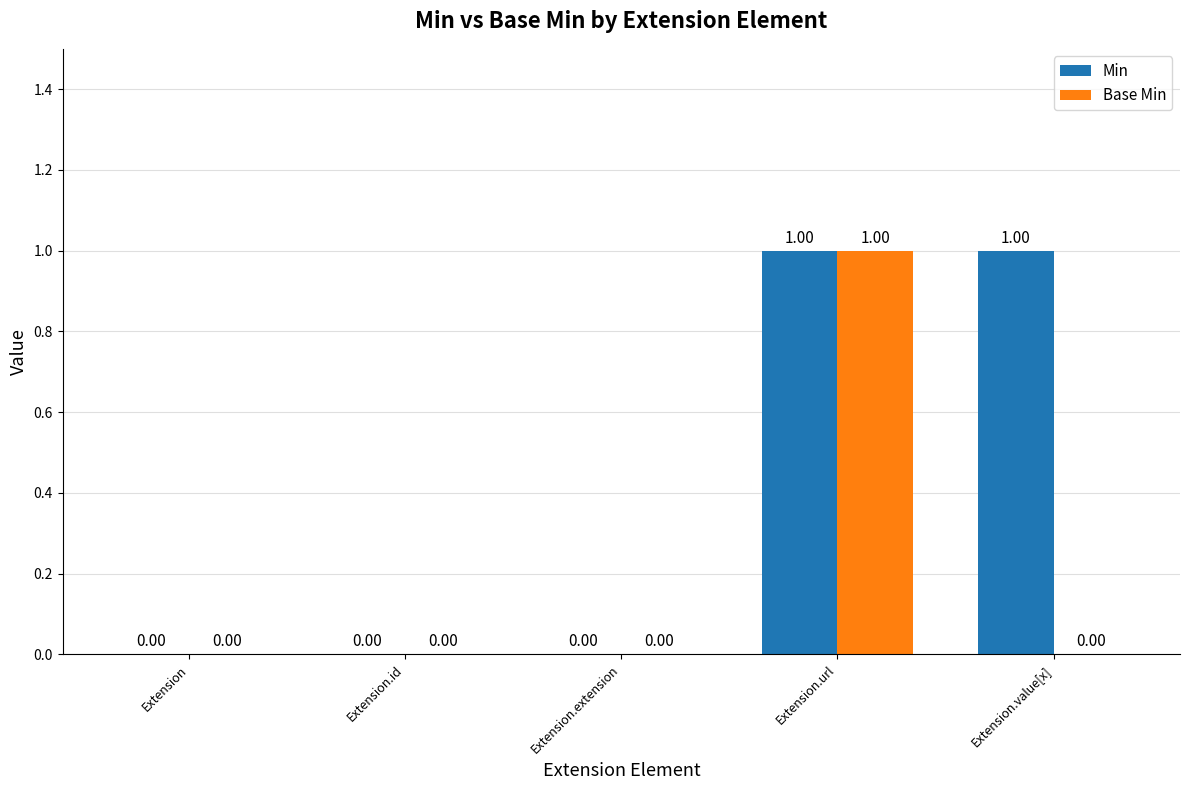

Which series has the largest total across all categories?

Min